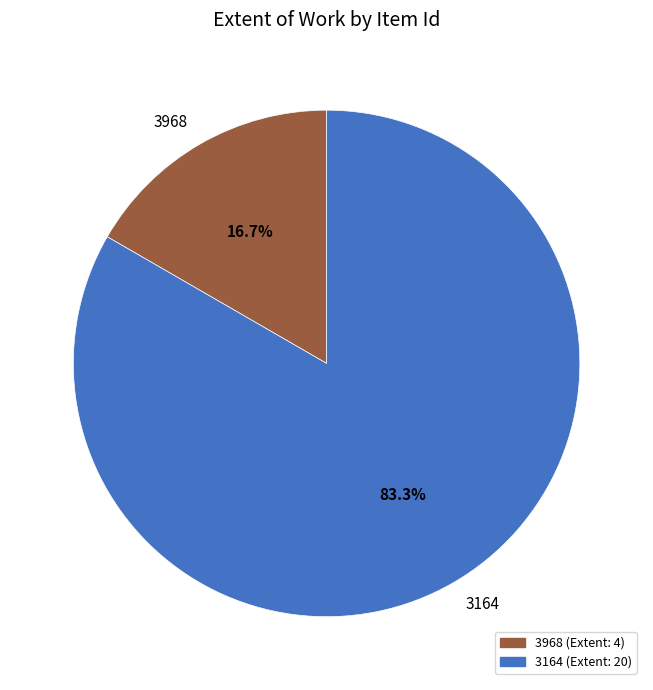

Which category has the smallest portion of the pie?

3968